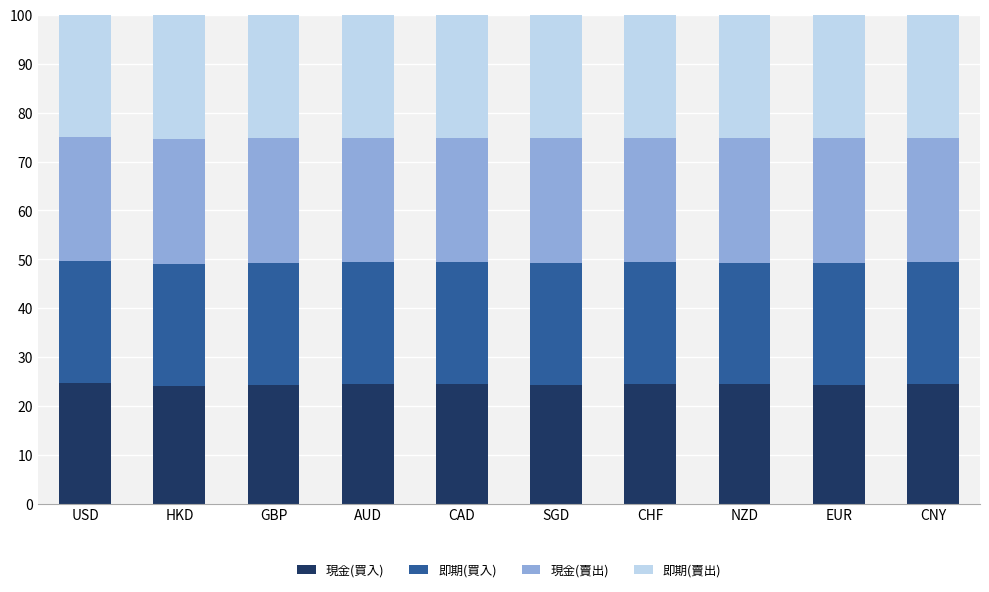

Is it true that 現金(買入) equals 24.5 at CAD?

True